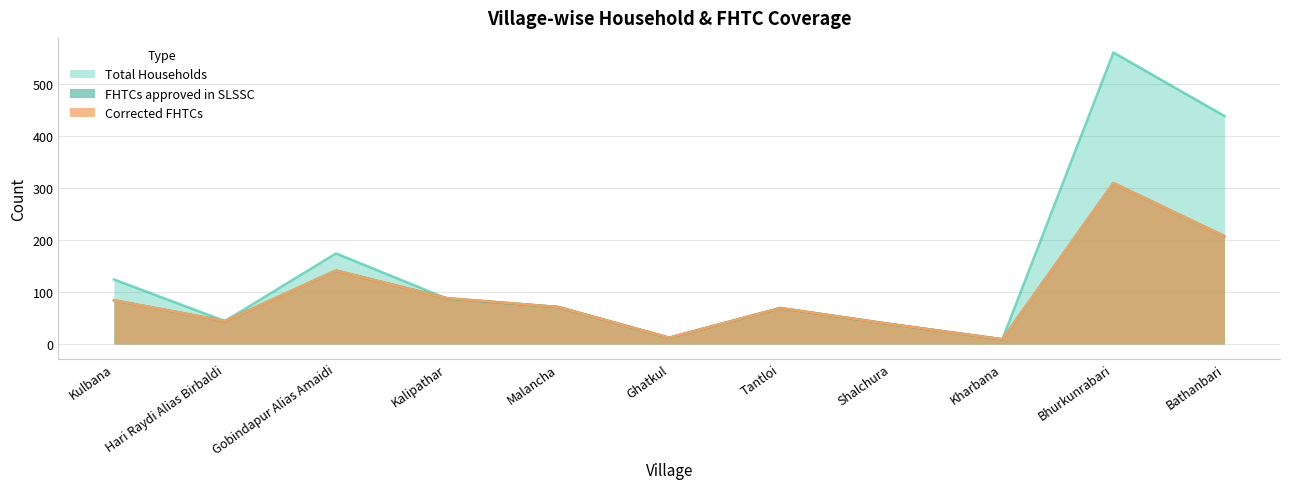

How many interior local peaks does the Total Households series have?

3